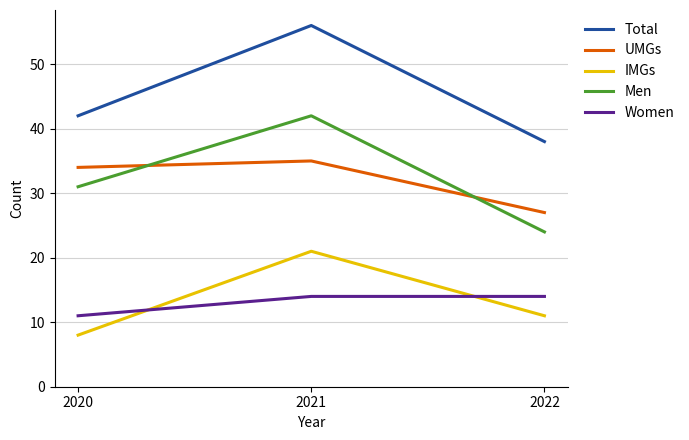

Reading left to right, transcribe all the data shown in this chart.

Total: 2020=42	2021=56	2022=38
UMGs: 2020=34	2021=35	2022=27
IMGs: 2020=8	2021=21	2022=11
Men: 2020=31	2021=42	2022=24
Women: 2020=11	2021=14	2022=14